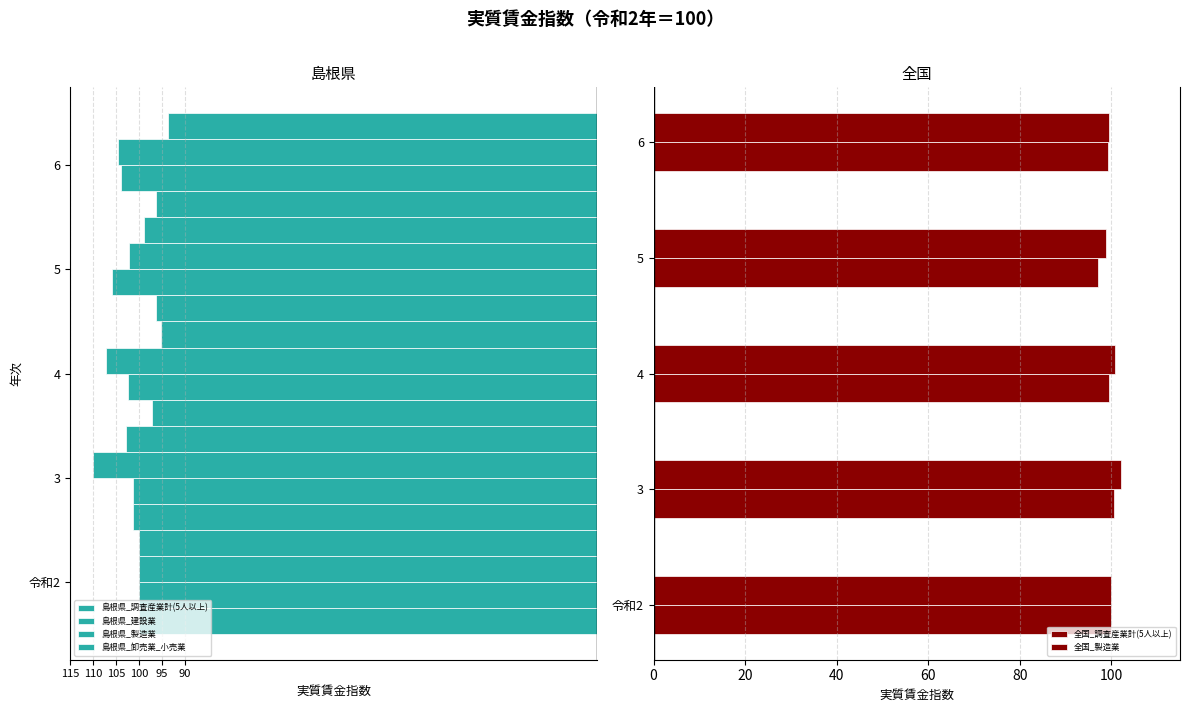

The 全国_調査産業計(5人以上) series shows 62.4 at 3. True or false?

False